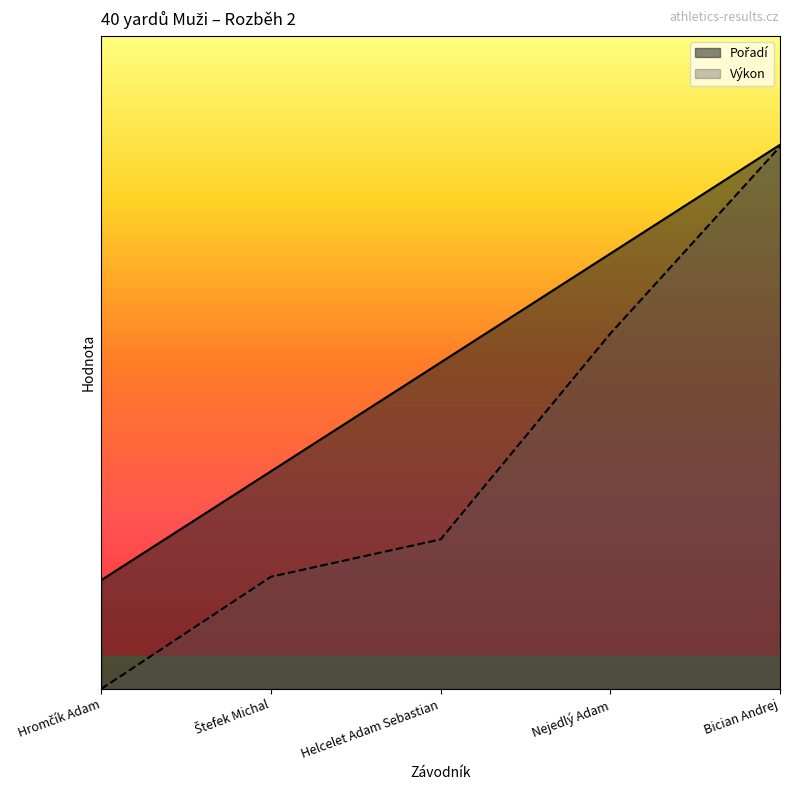

Which series has the largest total across all categories?

Pořadí